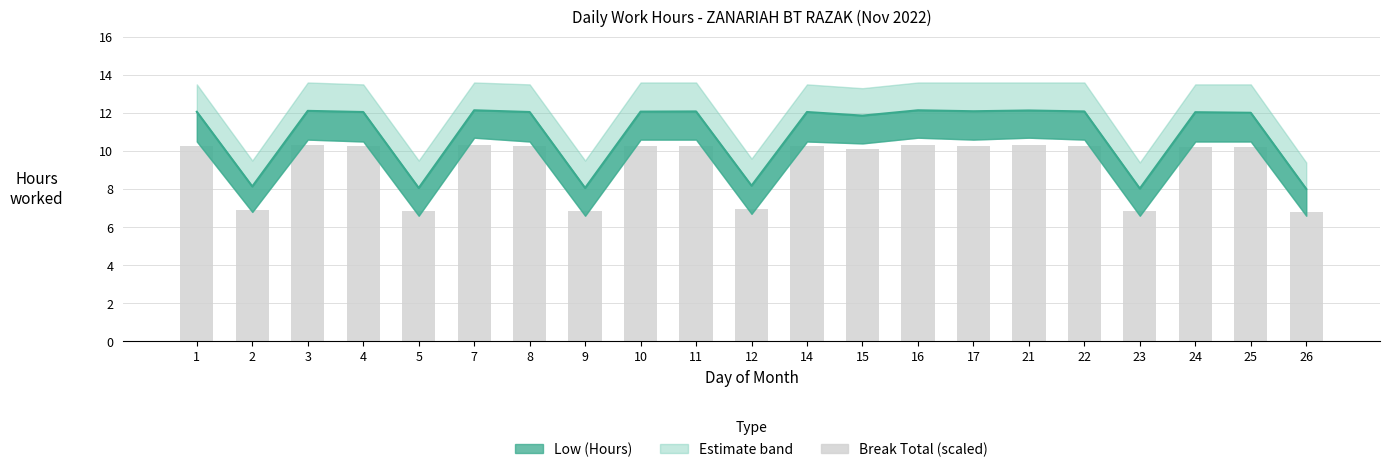

What is the sum of the values at 23 and 4?

17.1